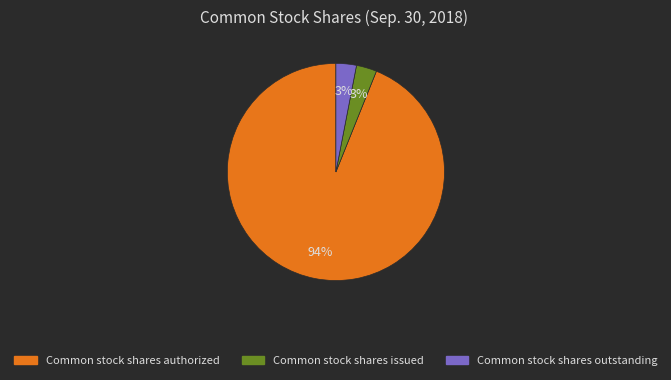

To the nearest percent, what is the difference between the largest and smallest slice percentages?

91%